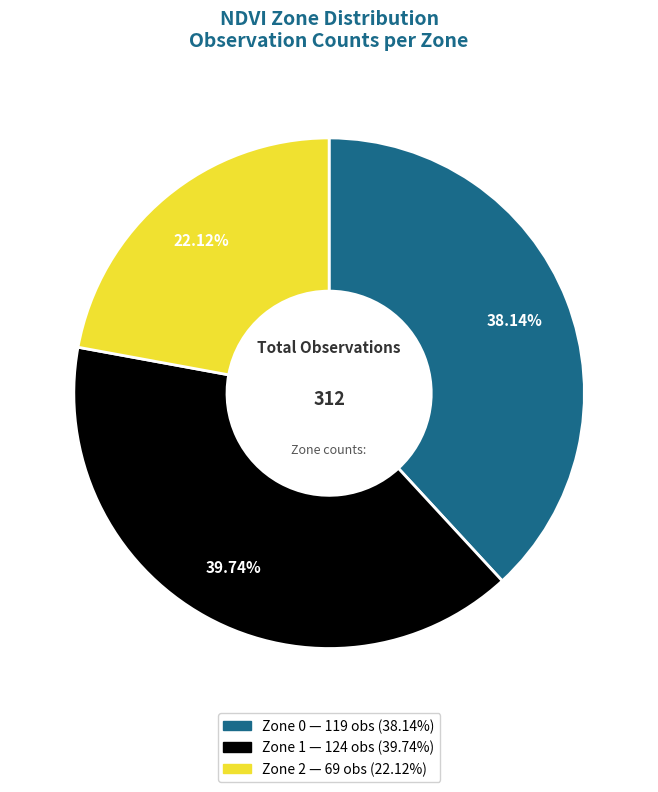

Is it true that Zone 0 is 38% of the pie?

True